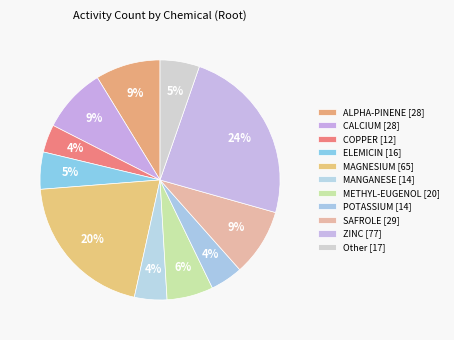

Count the number of slices in the pie.

11